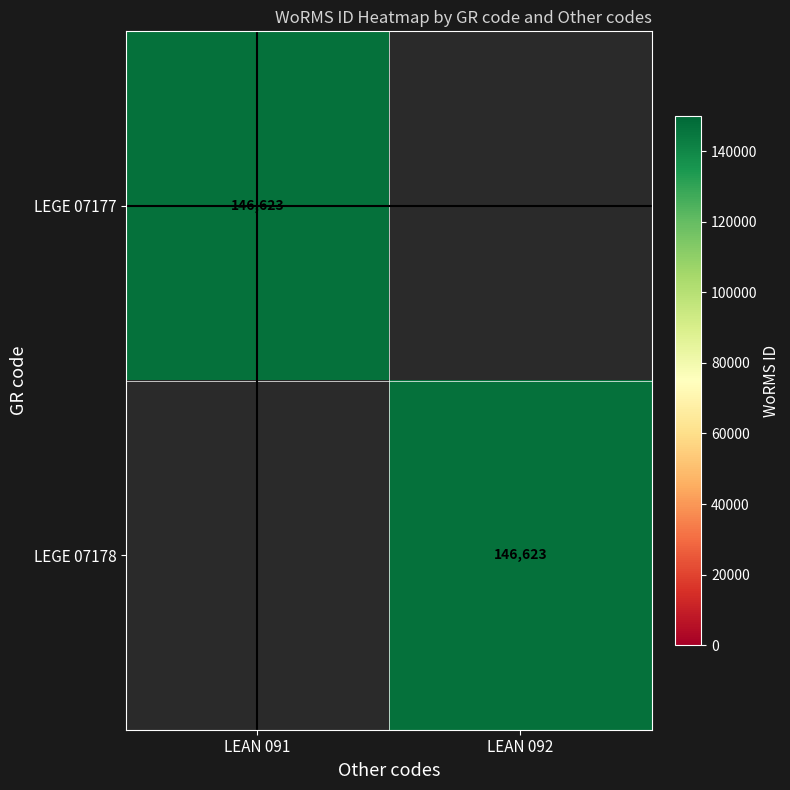

Is it true that LEGE 07178 equals 146623 at LEAN 092?

True